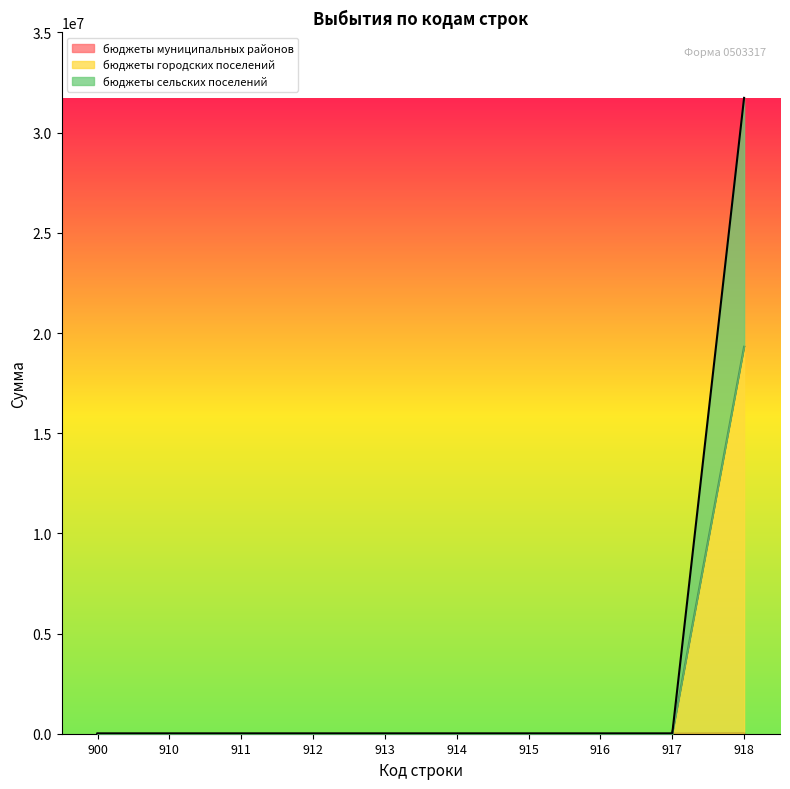

Rank the categories by бюджеты муниципальных районов value from highest to lowest.

918, 900, 910, 911, 912, 913, 914, 915, 916, 917